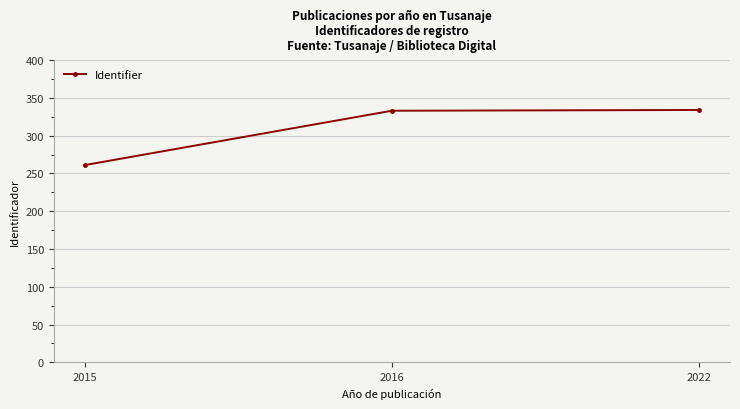

The value at 2016 is 522. True or false?

False